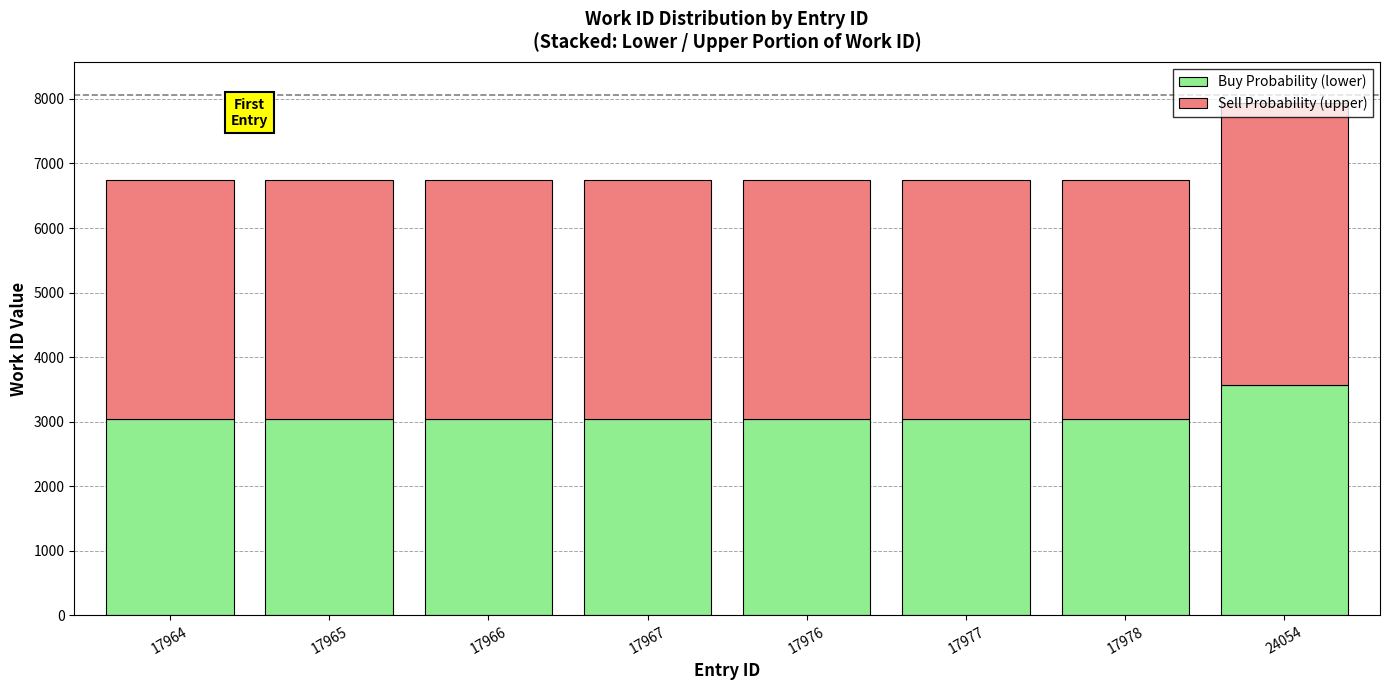

What is the minimum value for Buy Probability (lower)?

3037